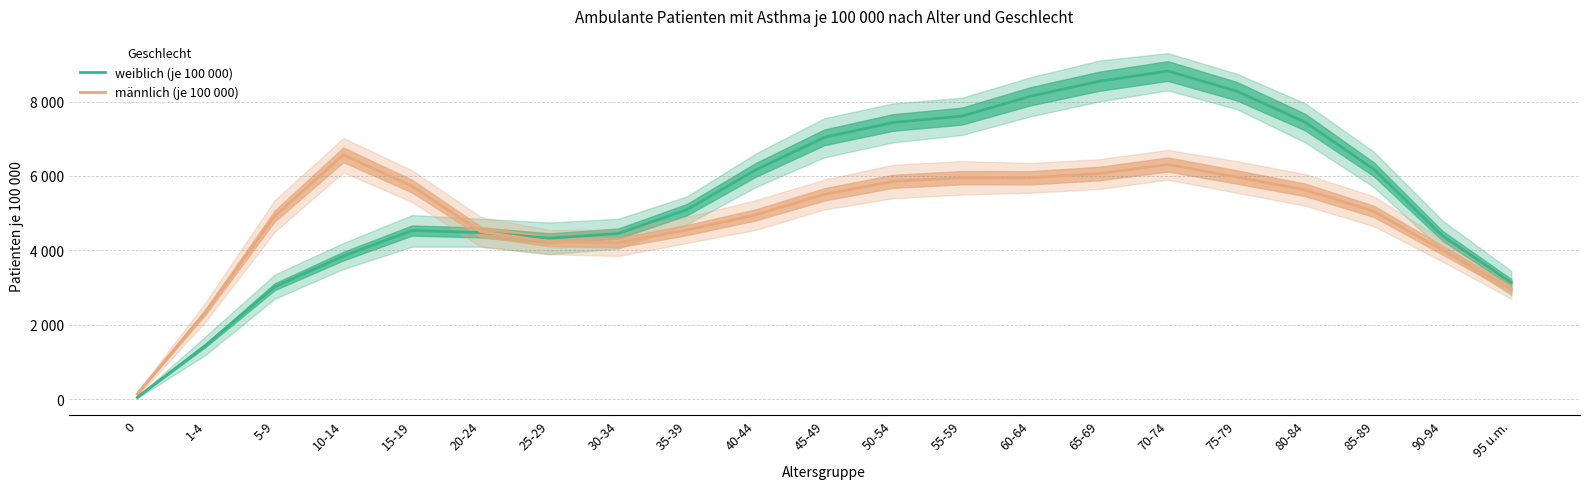

Which series changed the most between 45-49 and 75-79?

weiblich (je 100 000)